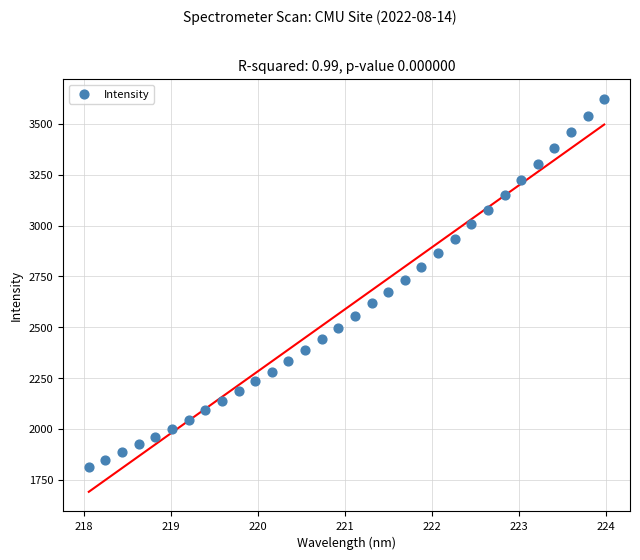

What is the range of Y values (max minus min)?

1812.8